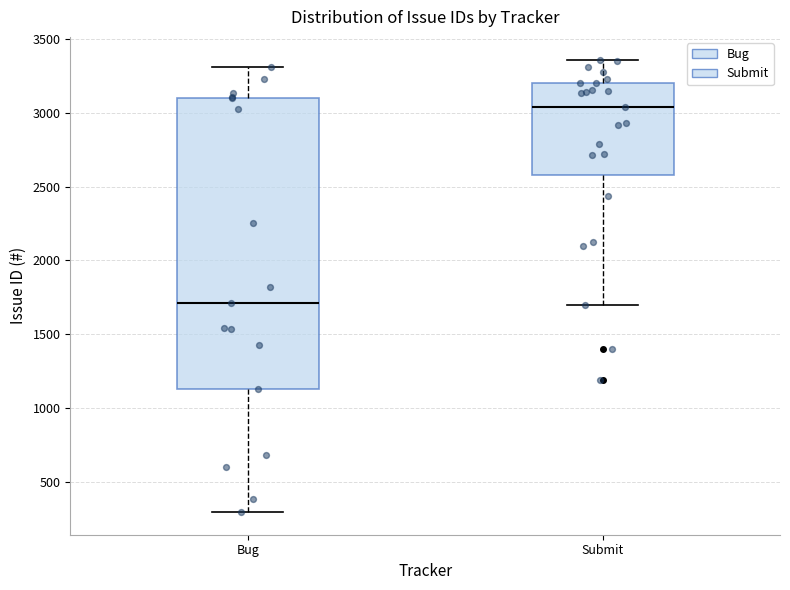

Which box has the lowest median line?

Bug